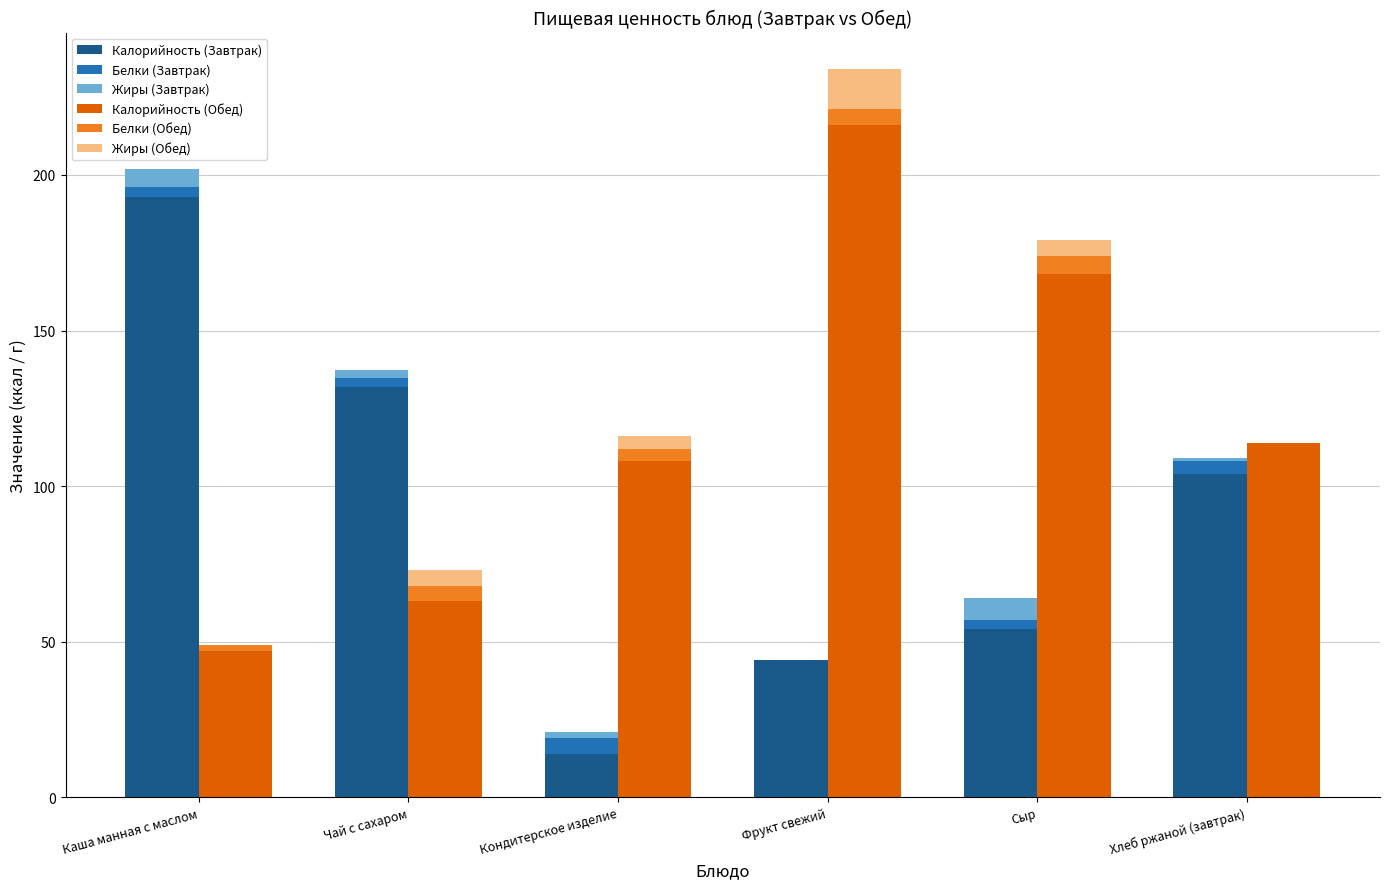

True or false: Калорийность (Обед) has a value of 39.3 at Сыр.

False